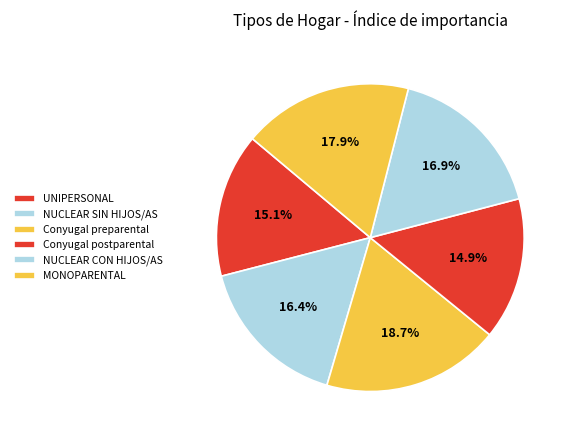

Combined, do UNIPERSONAL and Conyugal postparental account for over 50%?

No